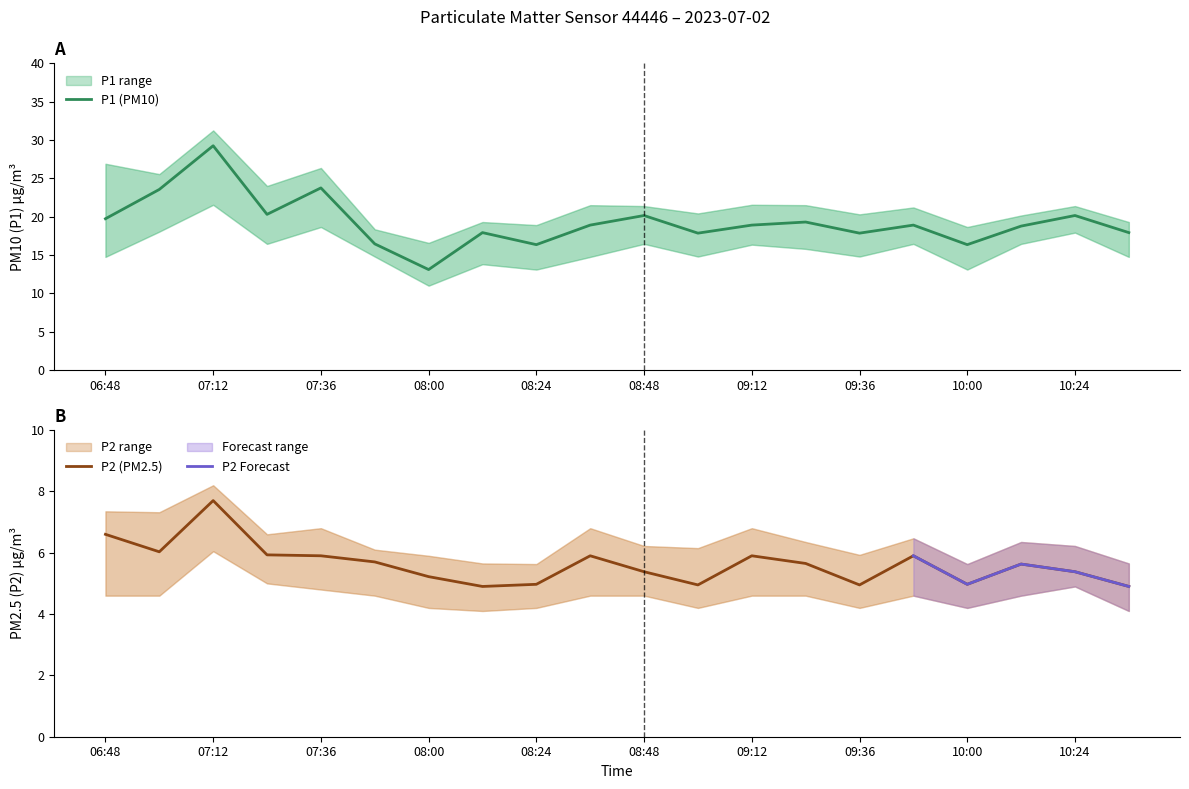

What is the difference between the P2_lower values at 07:48 and 08:24?

0.4